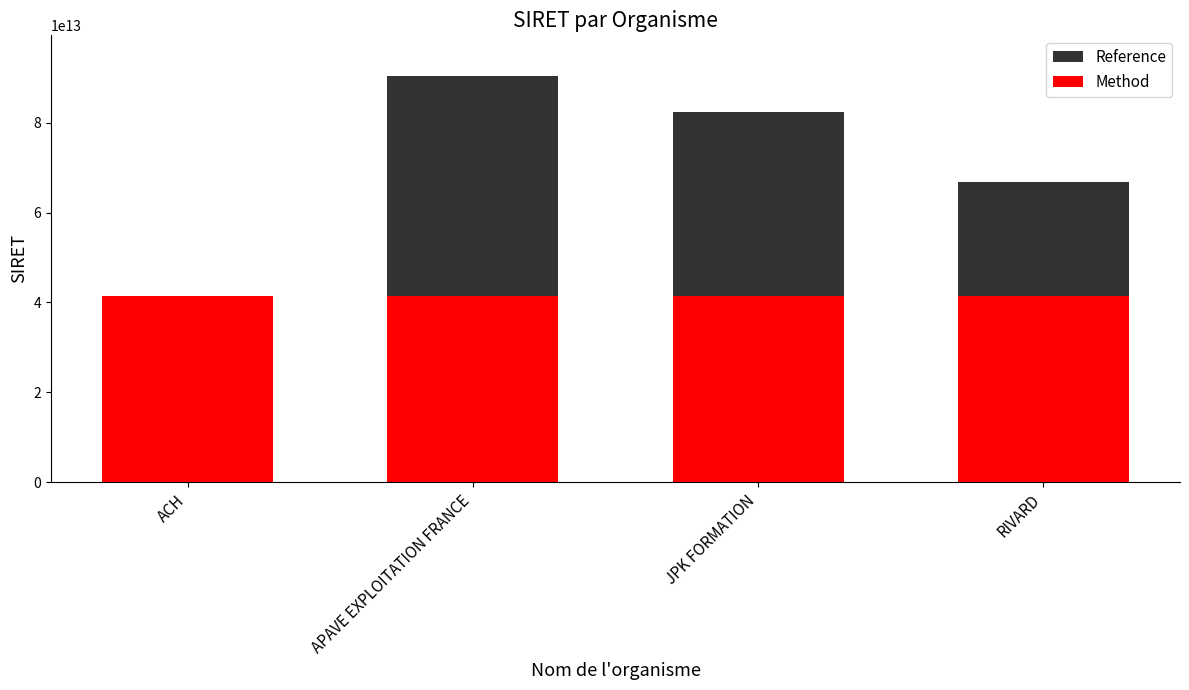

What is the value of the Reference bar at the 4th from the left?

66728014300088